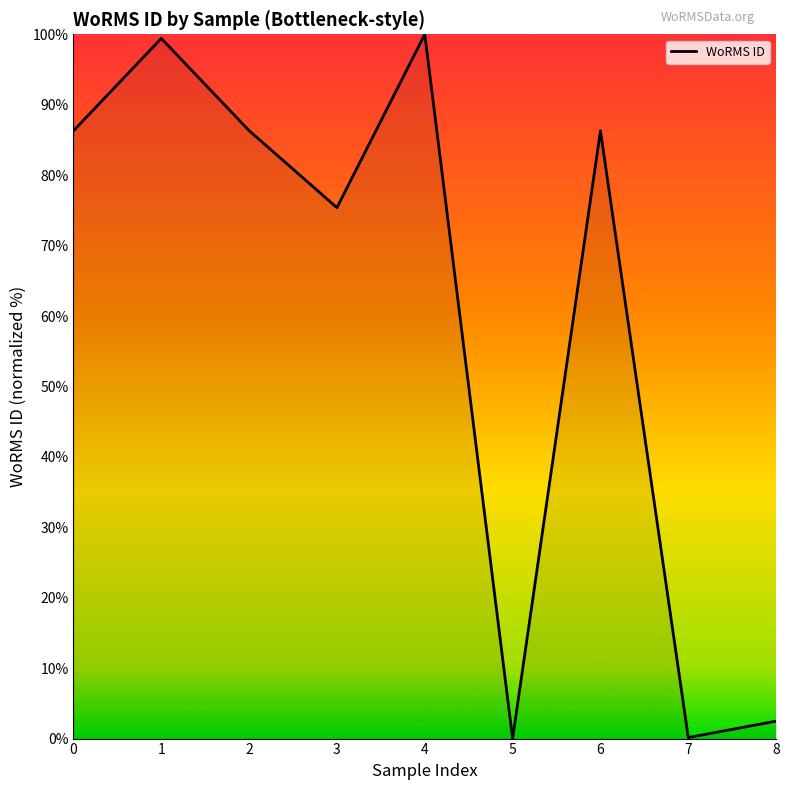

What is the change in value from 1 to 6?

-13.1